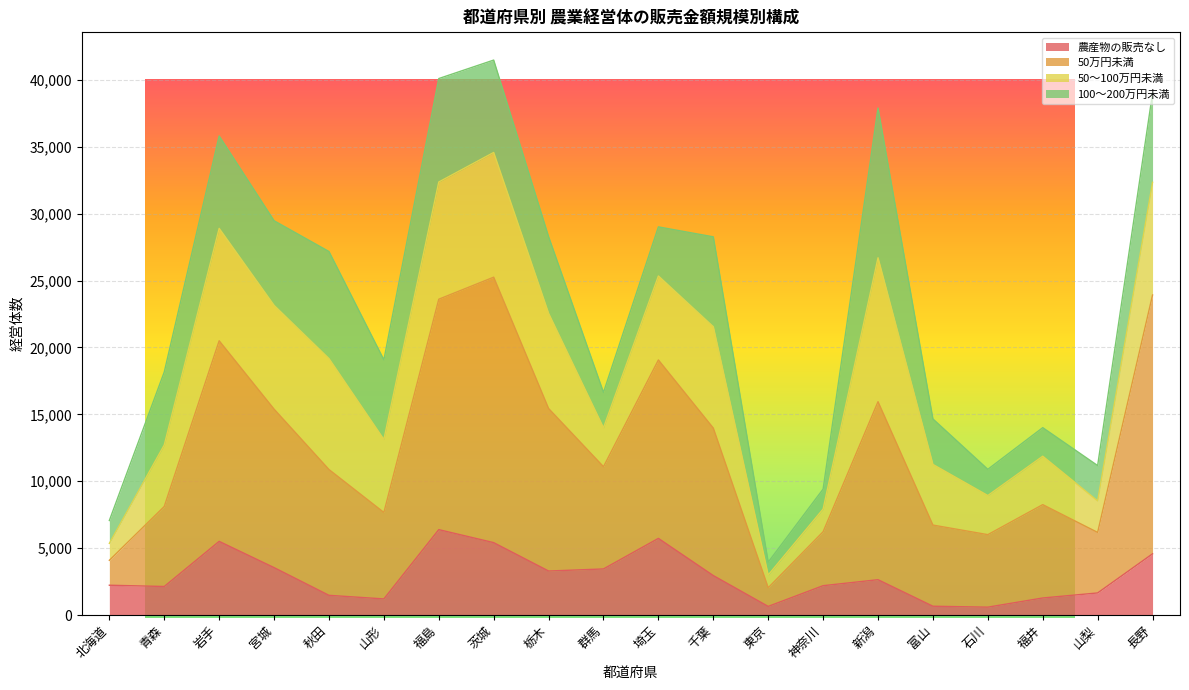

What is the sum of the 農産物の販売なし values at 山梨 and 東京?

2293